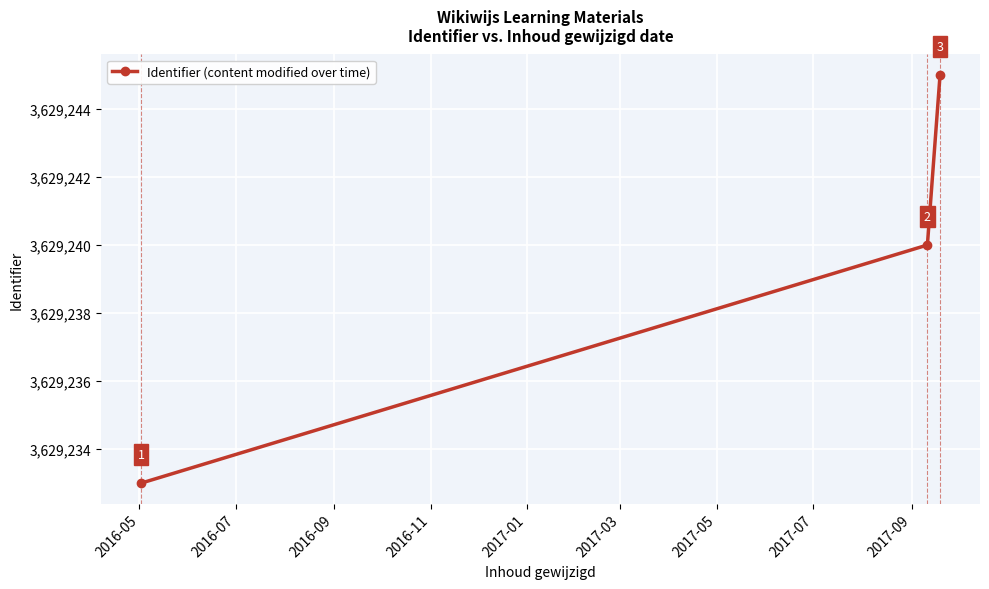

What is the value of the 2nd point from the left?

3629240